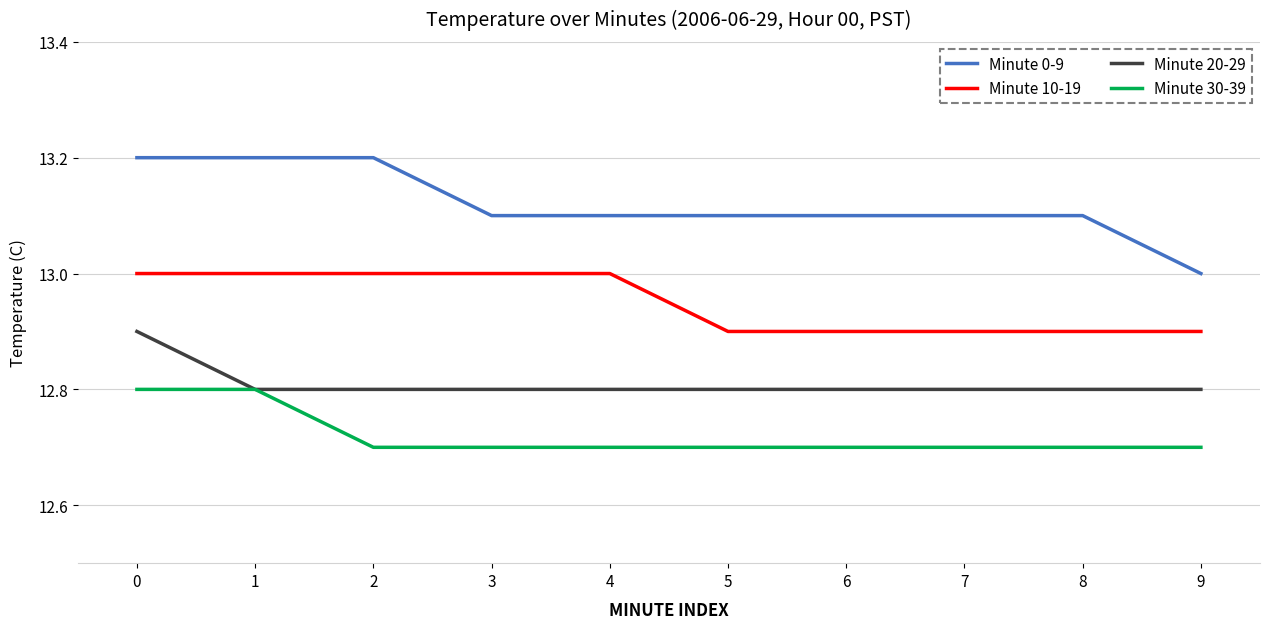

At which label is Minute 0-9 closest to 13?

9